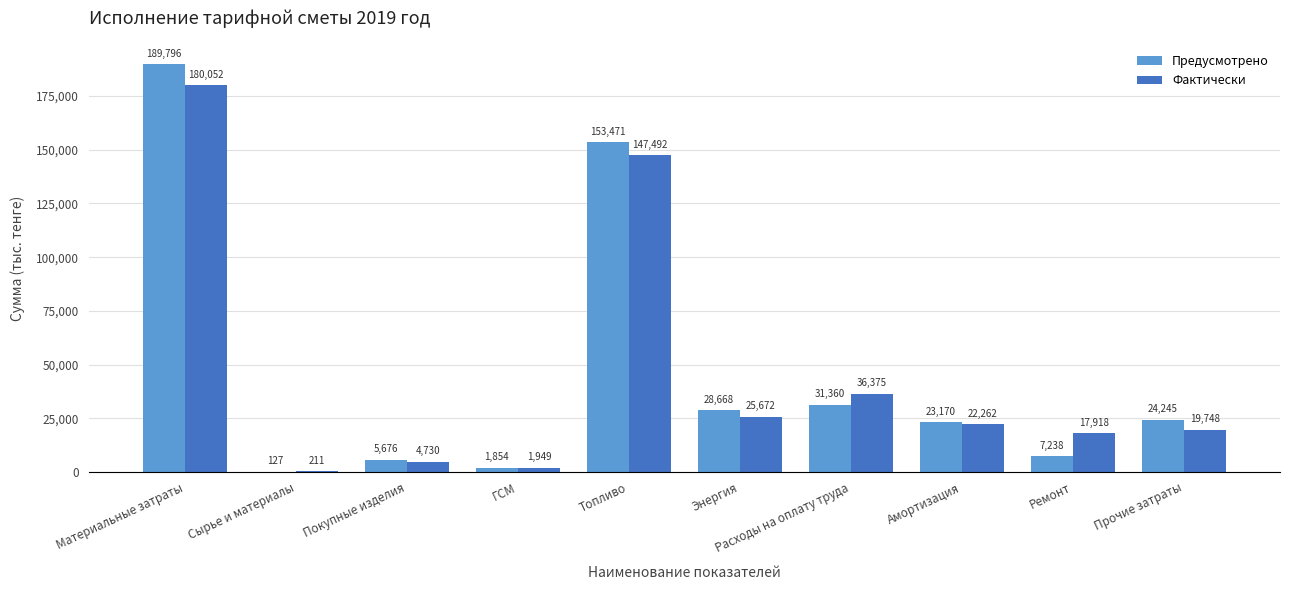

Which series has the largest total across all categories?

Предусмотрено